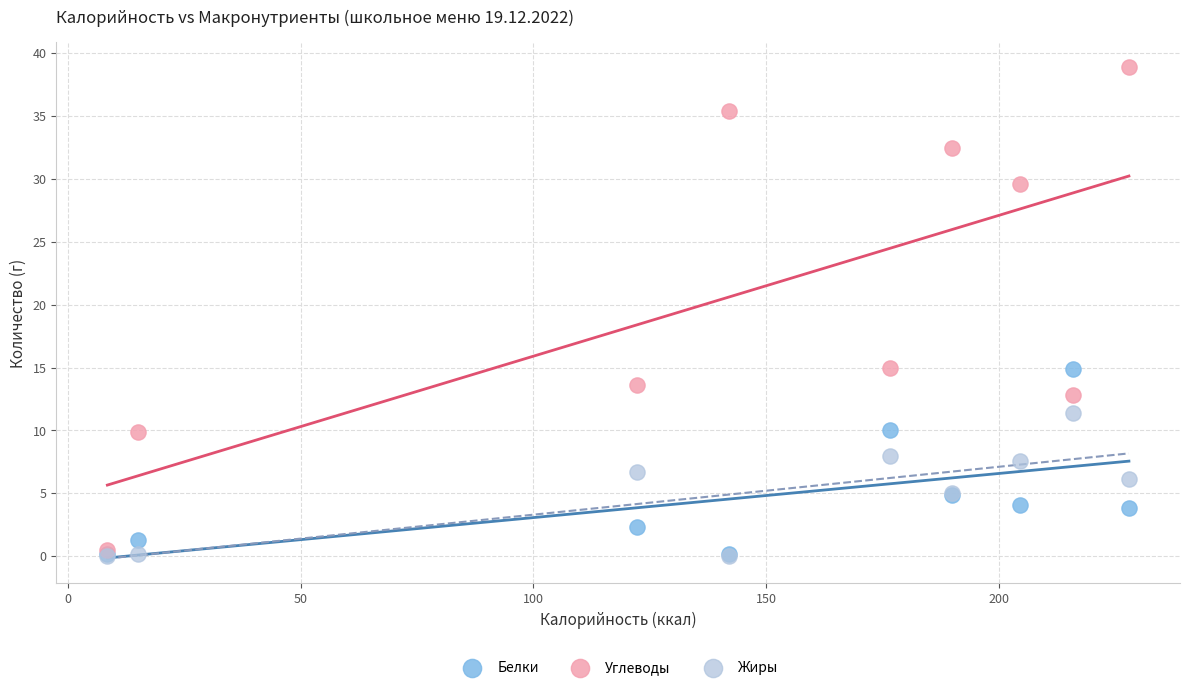

Which series contains the highest Y value?

Углеводы